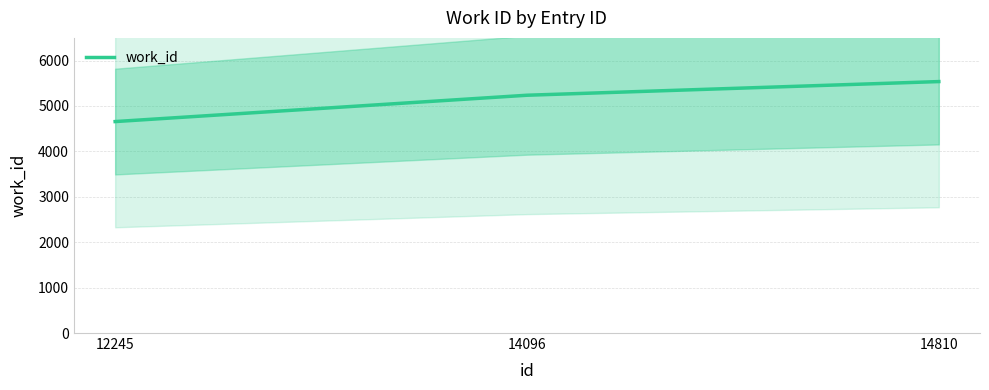

What is the sum of the values at 12245 and 14096?

9894